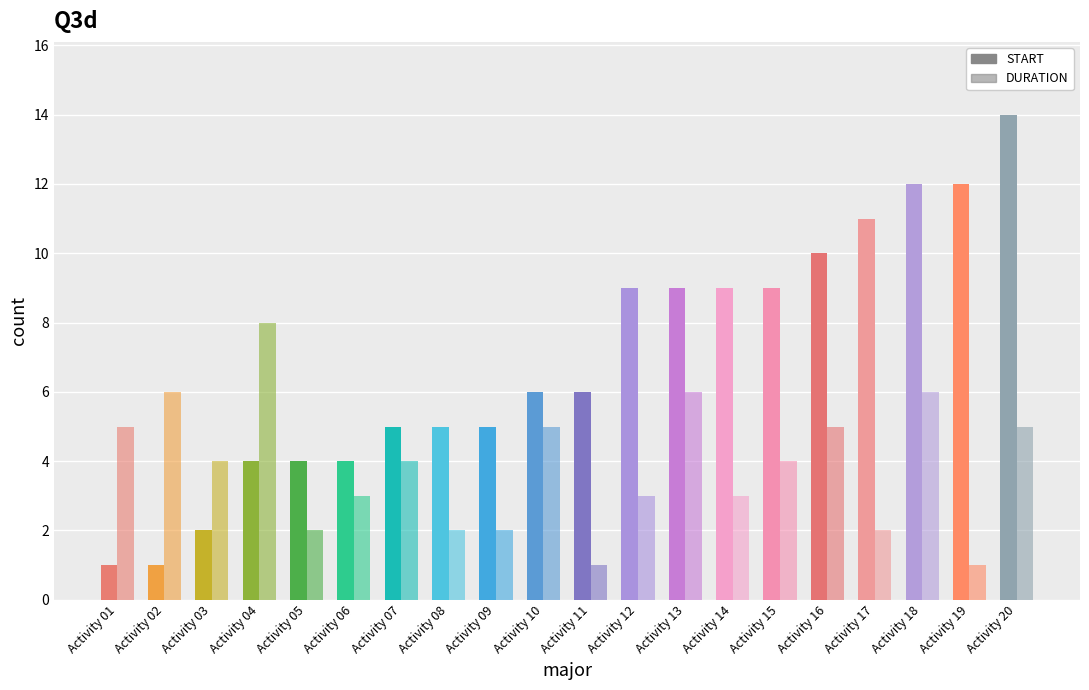

How many series are shown in this chart?

2